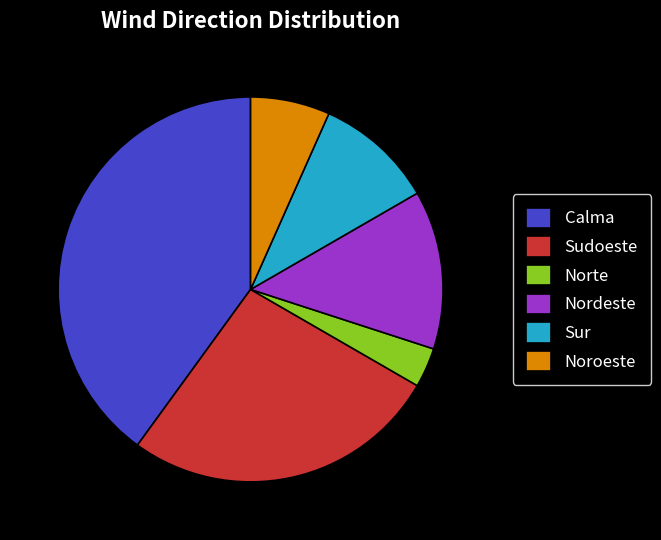

How many segments does this pie chart have?

6